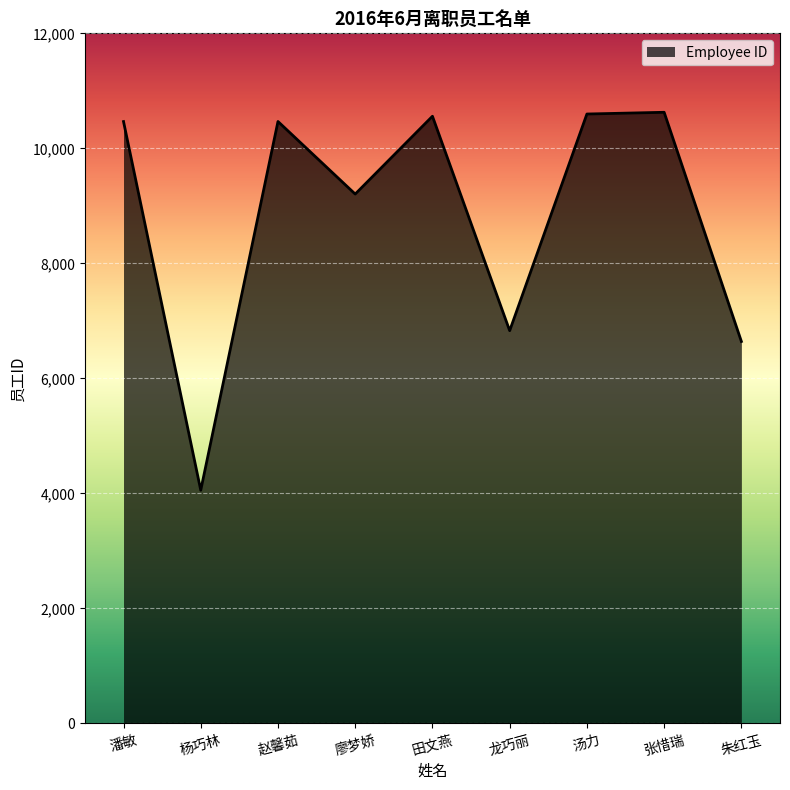

Read the value at 龙巧丽, to the nearest 10.

6830